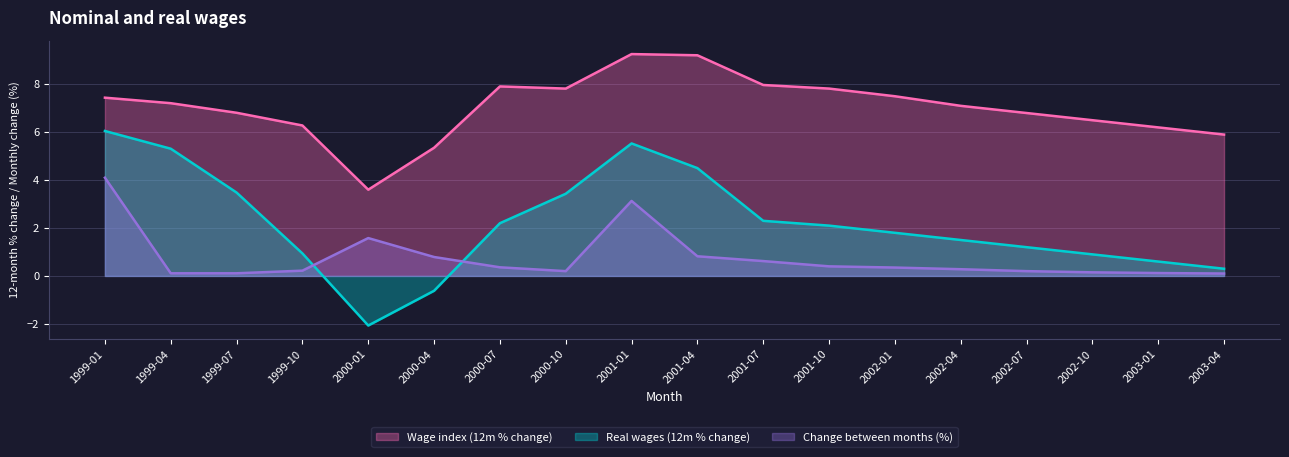

How many series are shown in this chart?

3